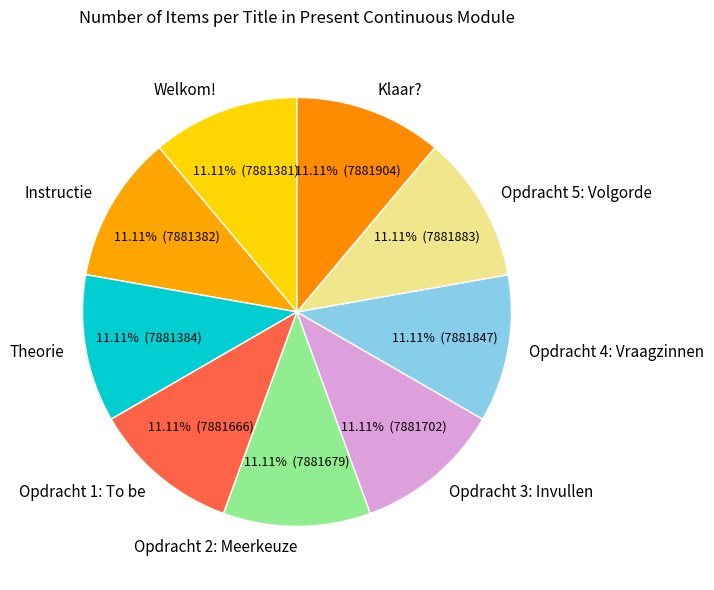

Approximately how many times larger is the value at Opdracht 1: To be compared to Opdracht 5: Volgorde?

1.0